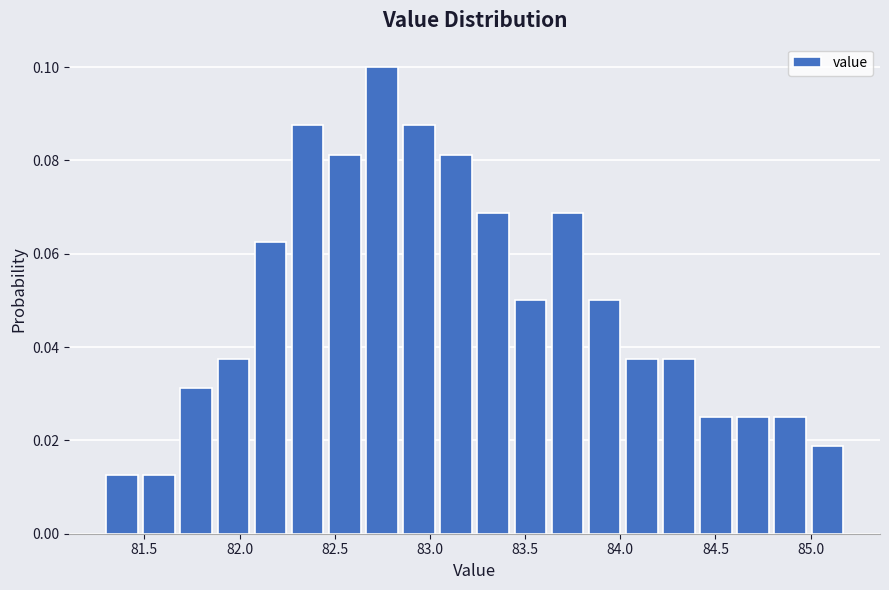

Around what value on the x-axis is the tallest bar? Give the approximate position of its centre, as read against the axis.

82.75